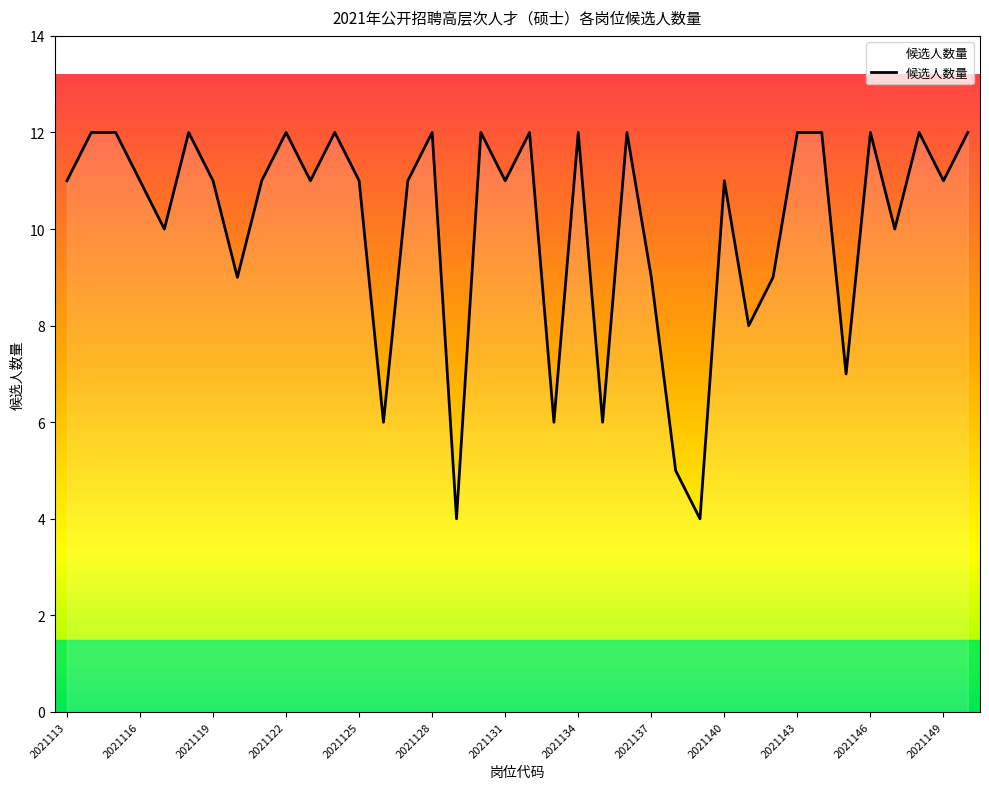

Approximately how many times larger is the value at 2021144 compared to 2021118?

1.0